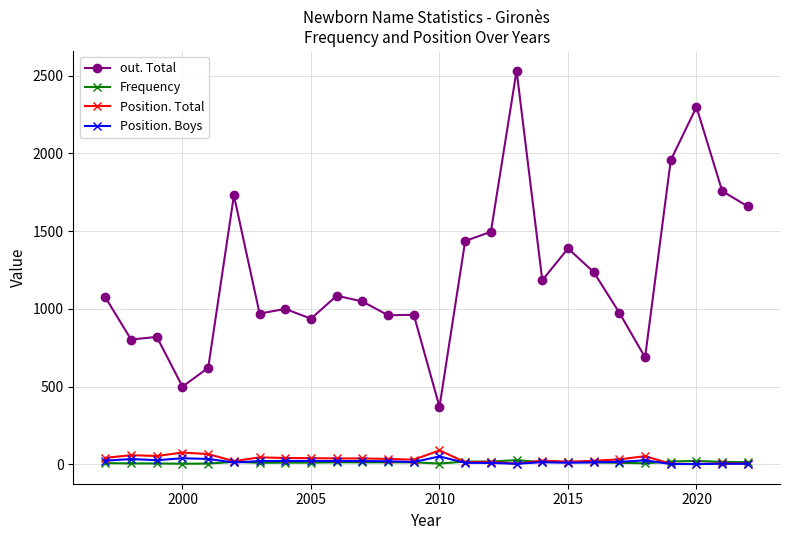

What is the average value of the Position. Total series?

34